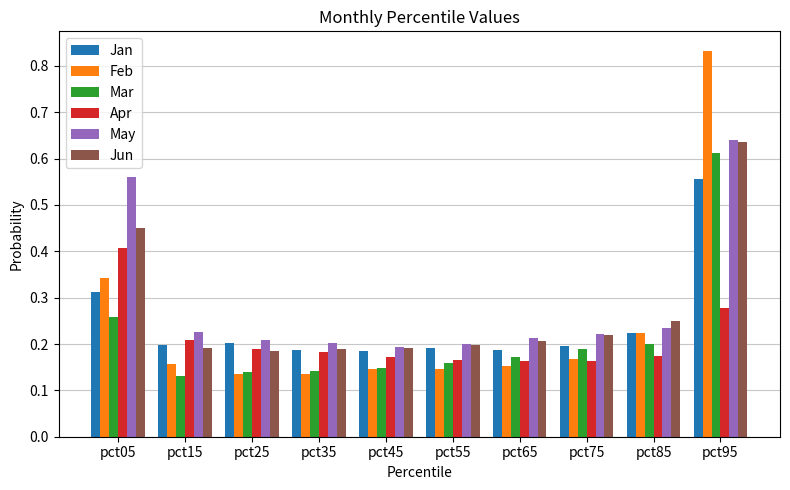

Which label corresponds to the largest value in the chart?

pct95